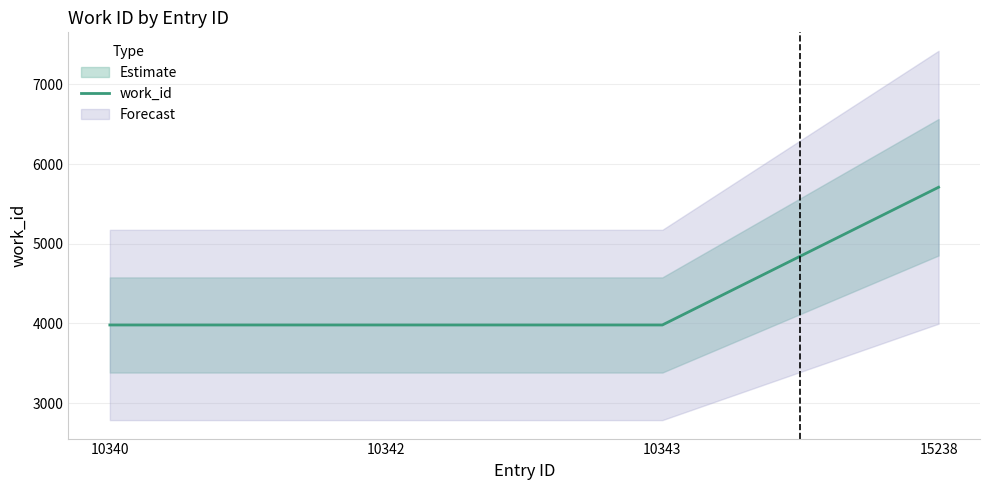

Which category has the highest value across all series?

15238